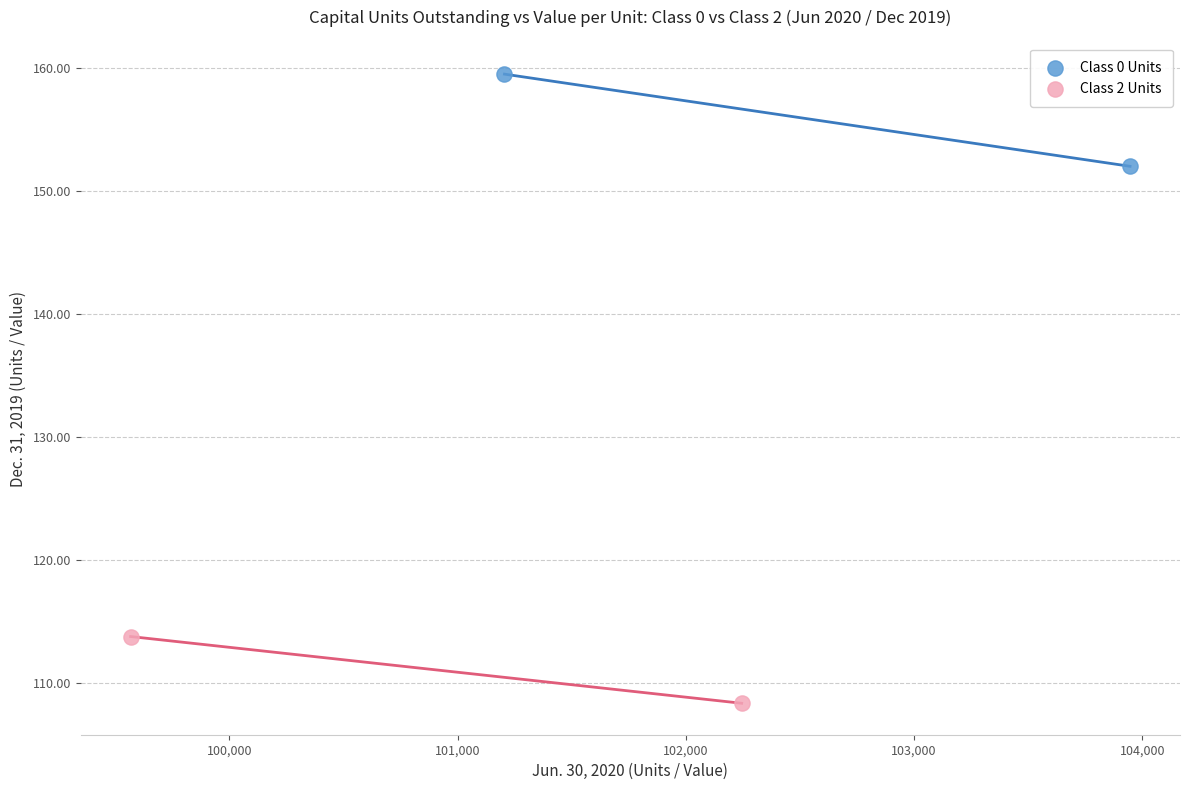

What are all the series names shown in the legend?

Class 0 Units, Class 2 Units